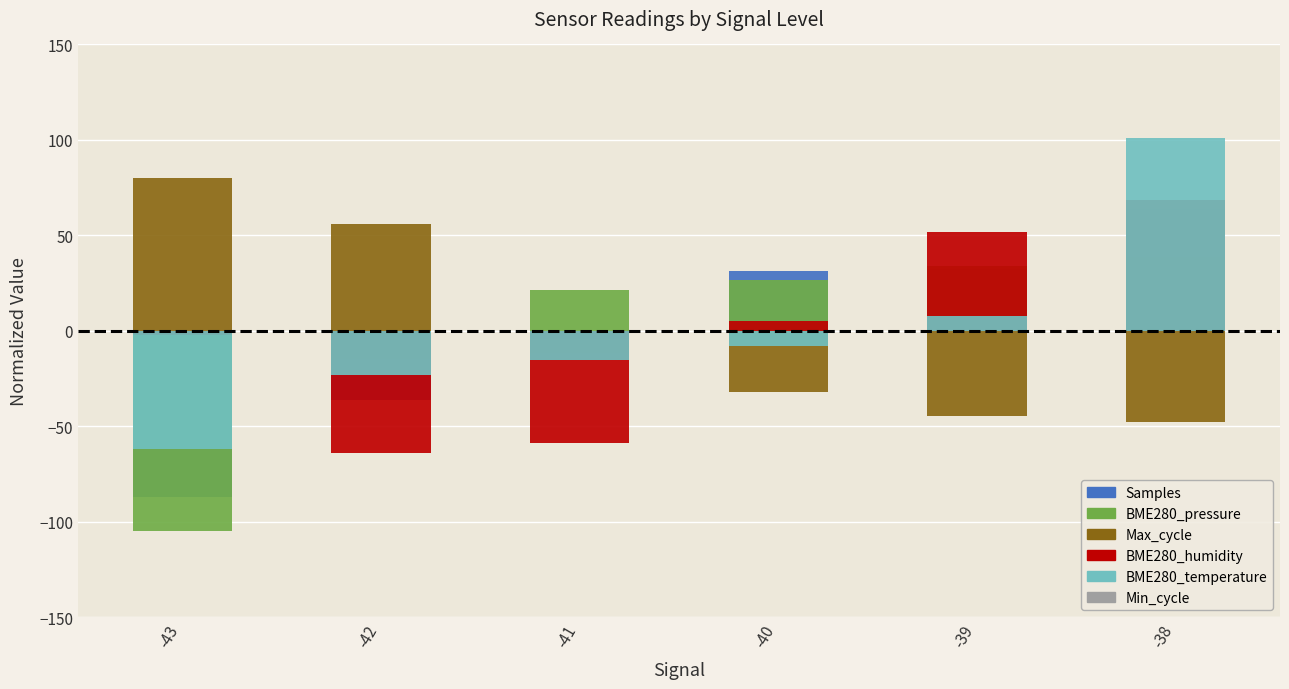

How many values in the Max_cycle series exceed -11?

2